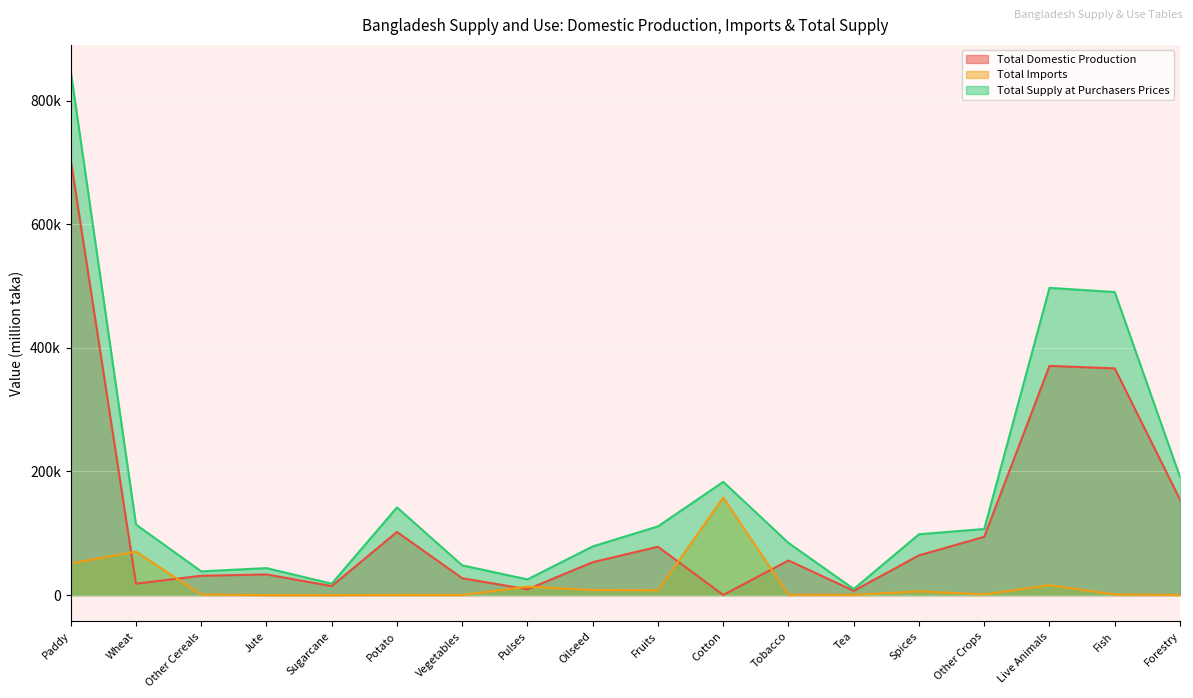

At Forestry, list the series in order from smallest to largest.

Total Imports, Total Domestic Production, Total Supply at Purchasers Prices